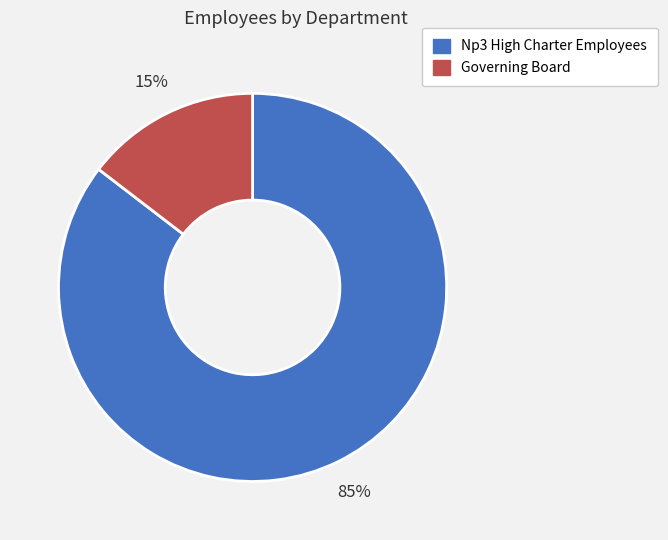

Do Np3 High Charter Employees and Governing Board together represent more than half of the pie?

Yes